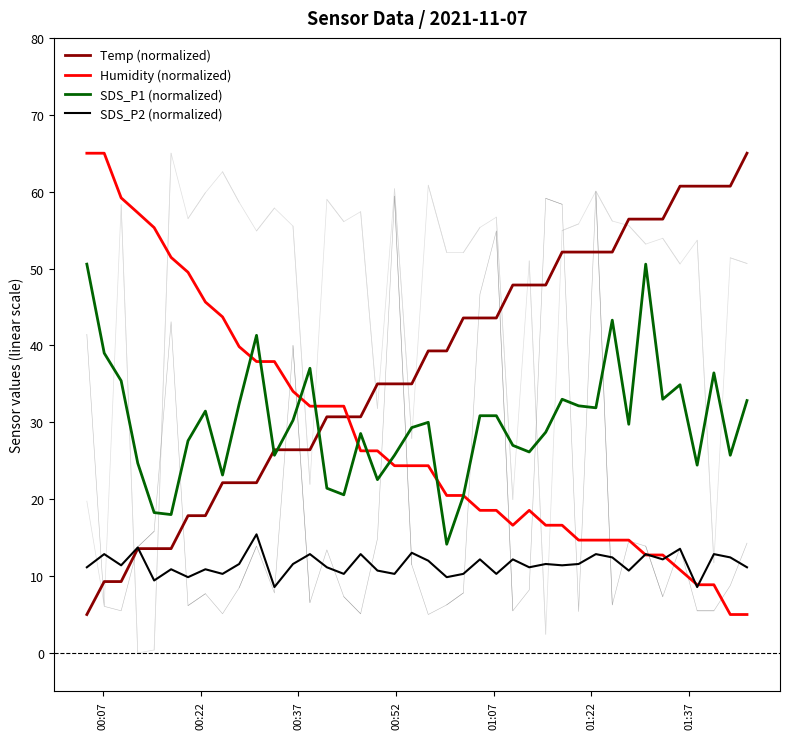

True or false: Temp (normalized) and Humidity (normalized) cross at least once.

True